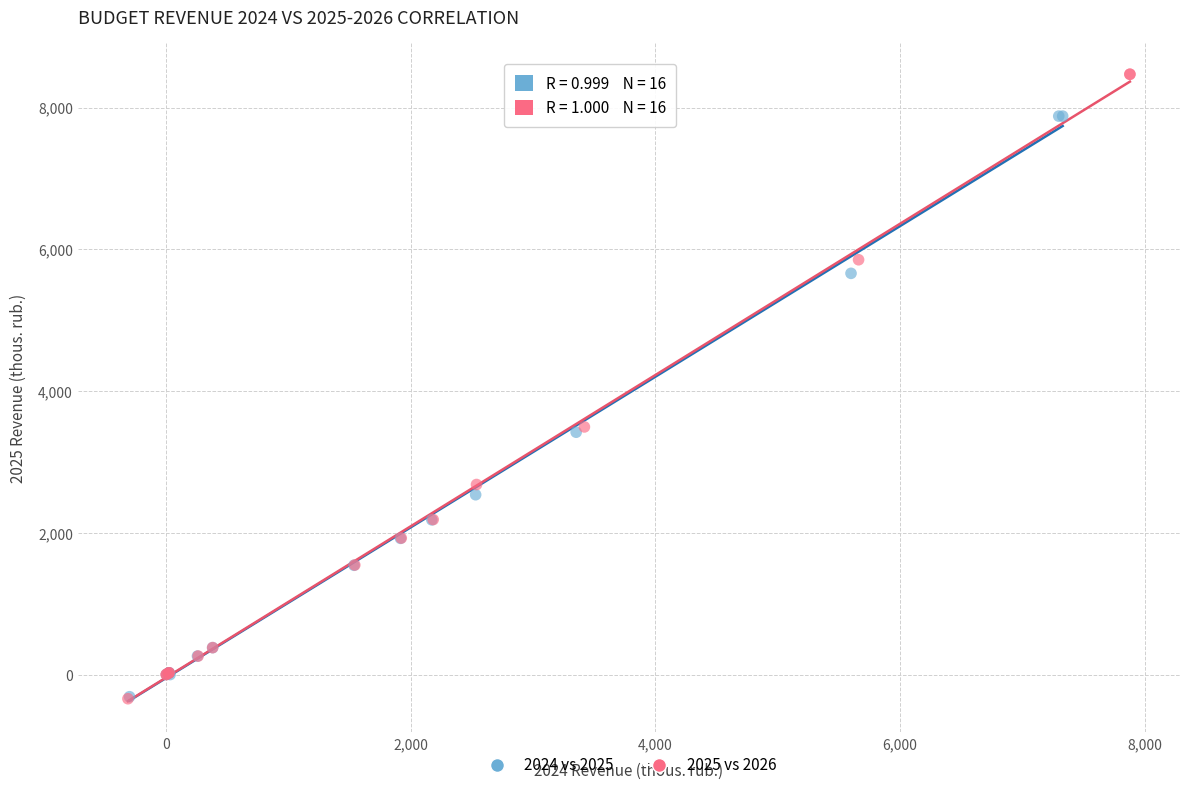

Which series contains the highest Y value?

2025 vs 2026